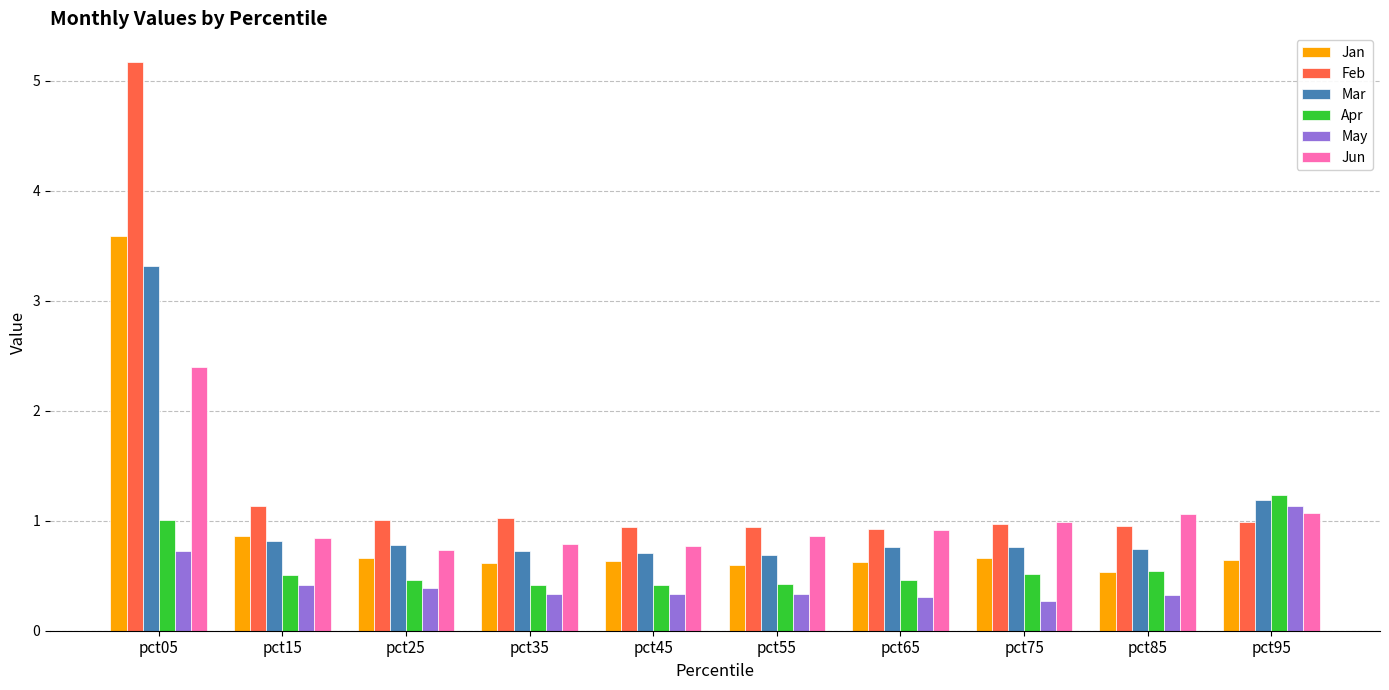

Rank the series by their maximum value, from highest to lowest.

Feb, Jan, Mar, Jun, Apr, May